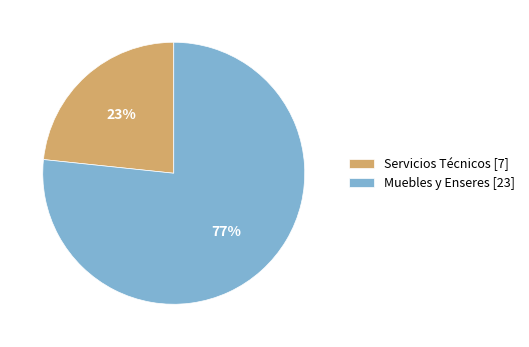

Does Servicios Técnicos represent more than half of the total?

No